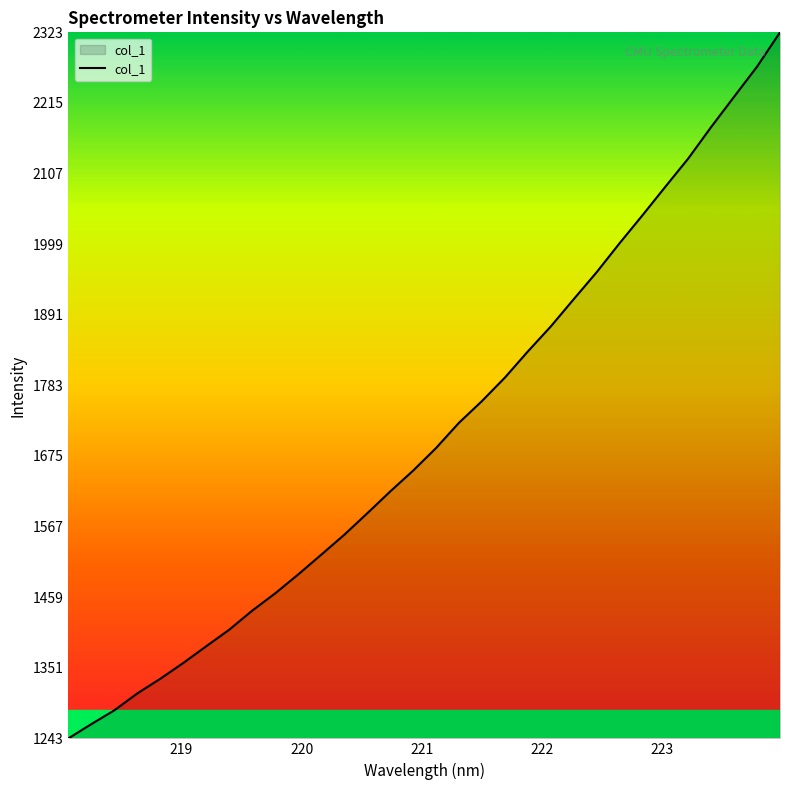

What is the difference between the maximum and second lowest values?

1058.0